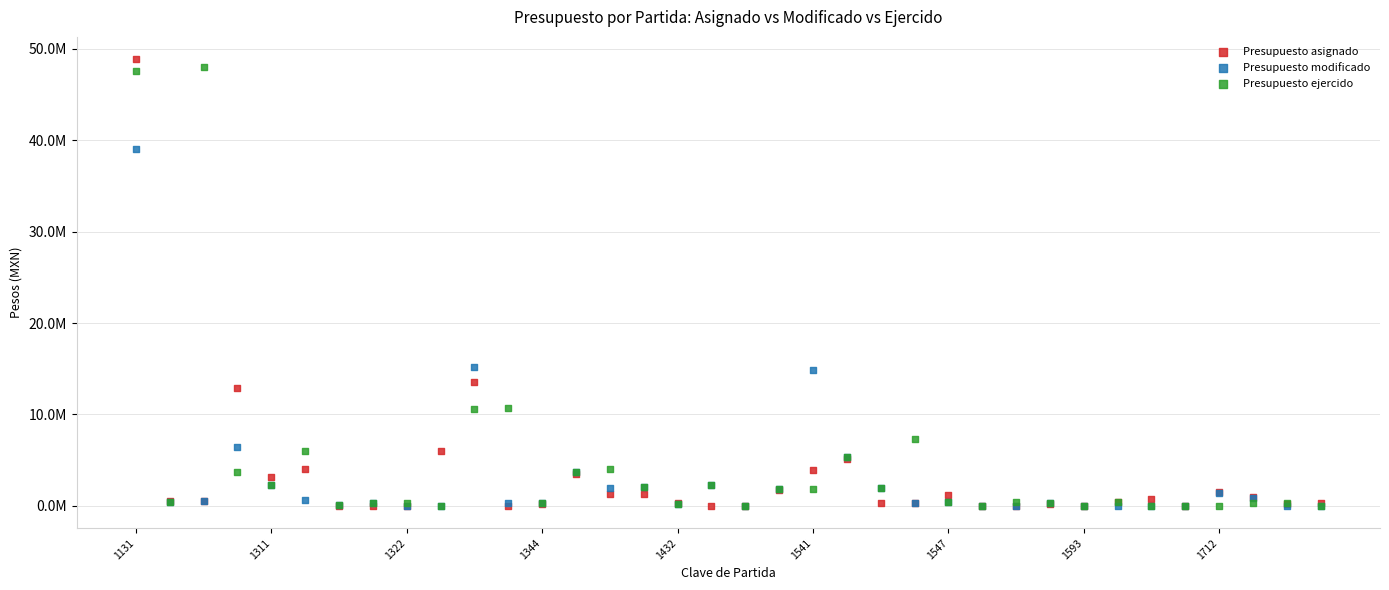

What are all the series names shown in the legend?

Presupuesto asignado, Presupuesto modificado, Presupuesto ejercido